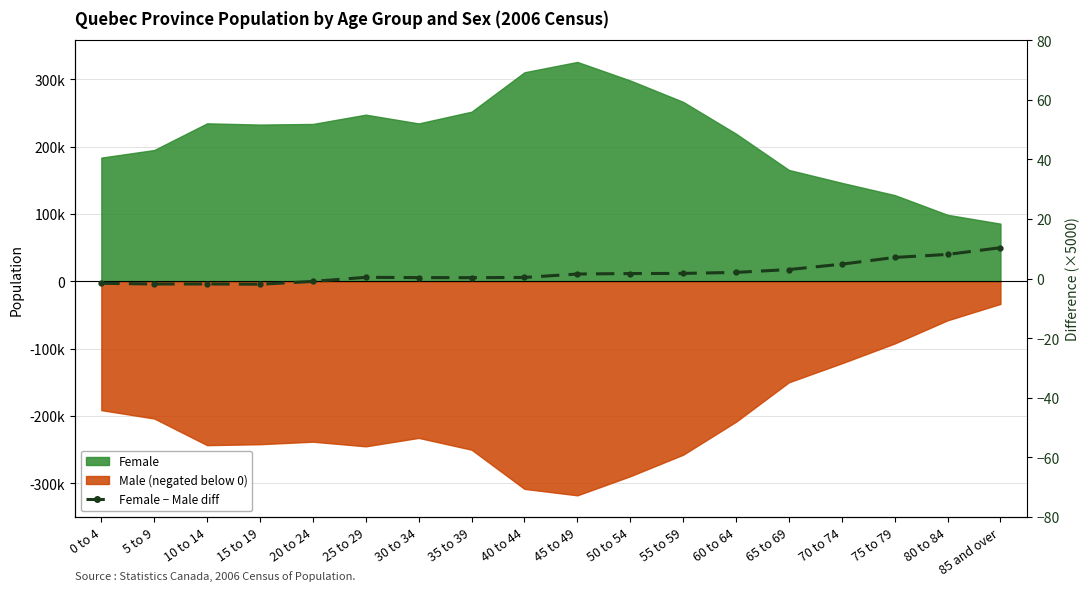

What is the label of the 7th point from the right?

55 to 59